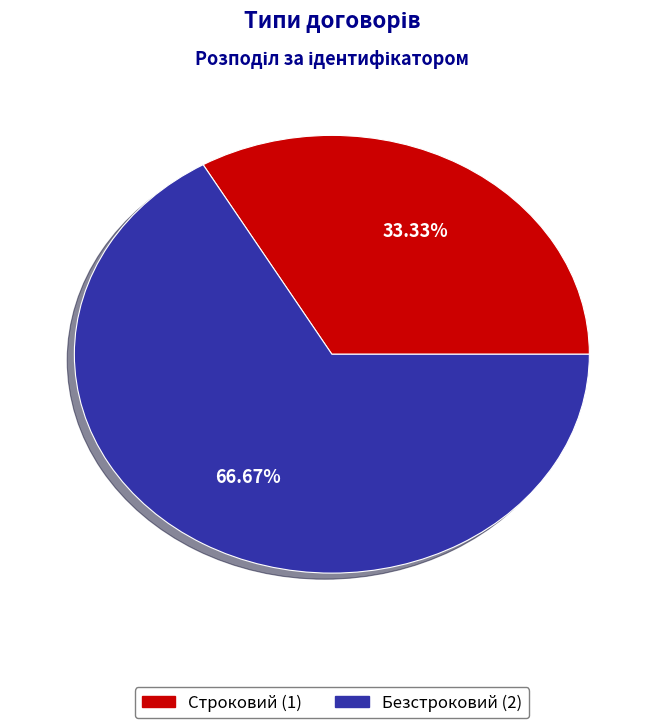

True or false: Строковий accounts for 33% of the total.

True